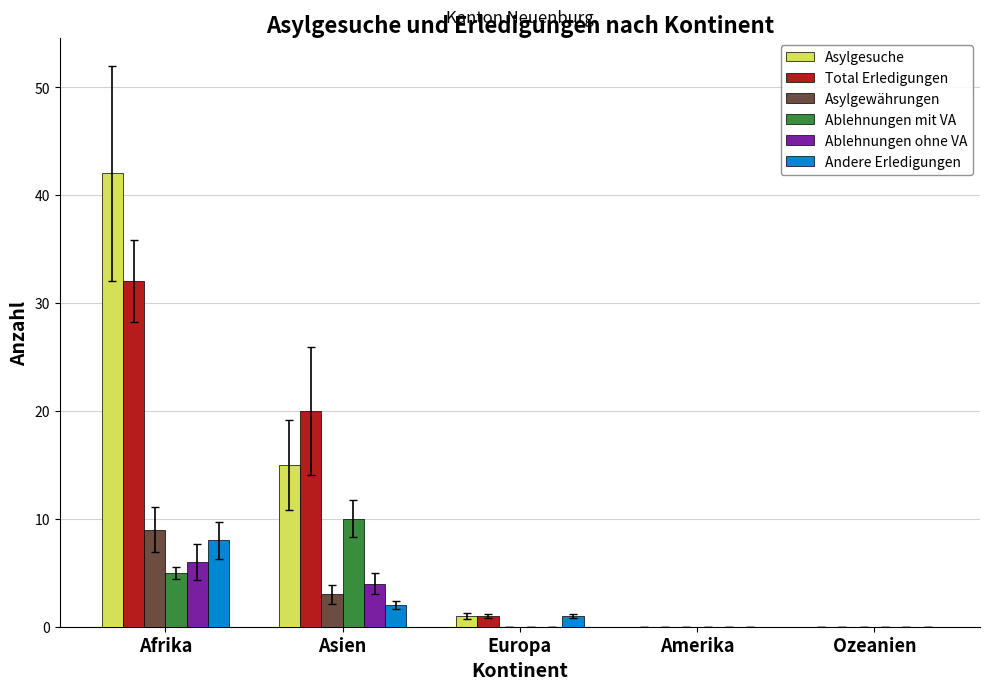

Is it true that Asylgewährungen equals 0 at Amerika?

True